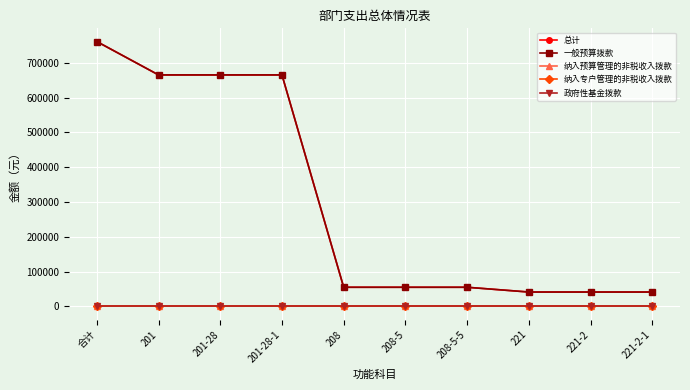

The value of 总计 at 221 is 41073.1. True or false?

True